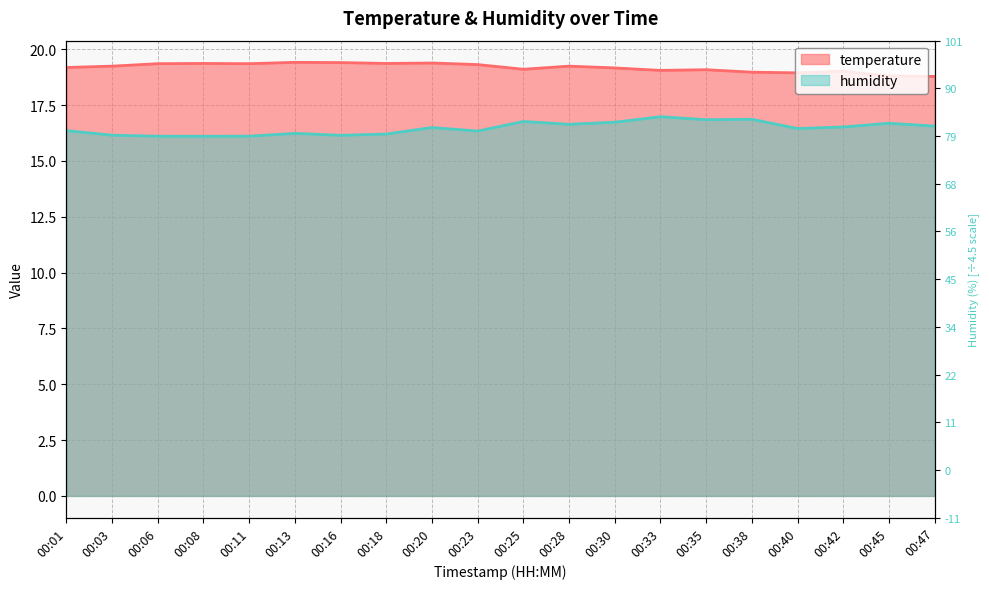

Reading left to right, list all the values displayed in this chart.

temperature: 19.2	19.2	19.4	19.4	19.4	19.4	19.4	19.4	19.4	19.3	19.1	19.2	19.2	19.1	19.1	19.0	18.9	19.0	18.8	18.8
humidity: 16.4	16.1	16.1	16.1	16.1	16.2	16.1	16.2	16.5	16.3	16.8	16.6	16.7	17.0	16.8	16.9	16.4	16.5	16.7	16.6